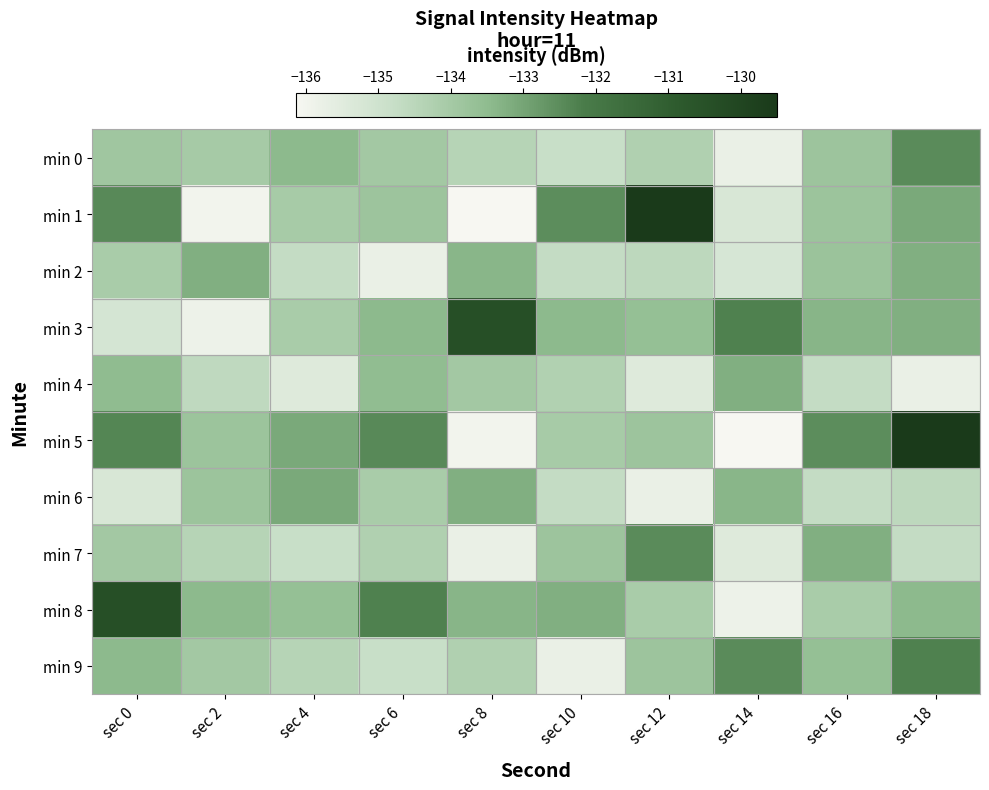

What is the total value across all series at sec 12?

-1337.4